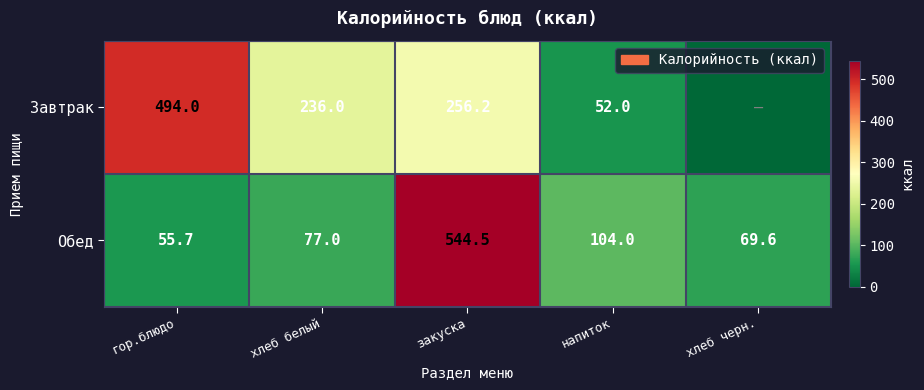

What is the sum of the Обед values at закуска and хлеб черн.?

614.1